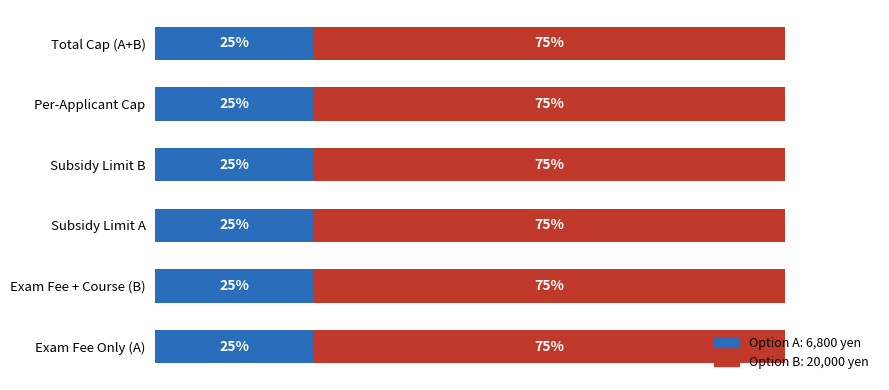

What are all the series names shown in the legend?

Option A: 6,800 yen, Option B: 20,000 yen